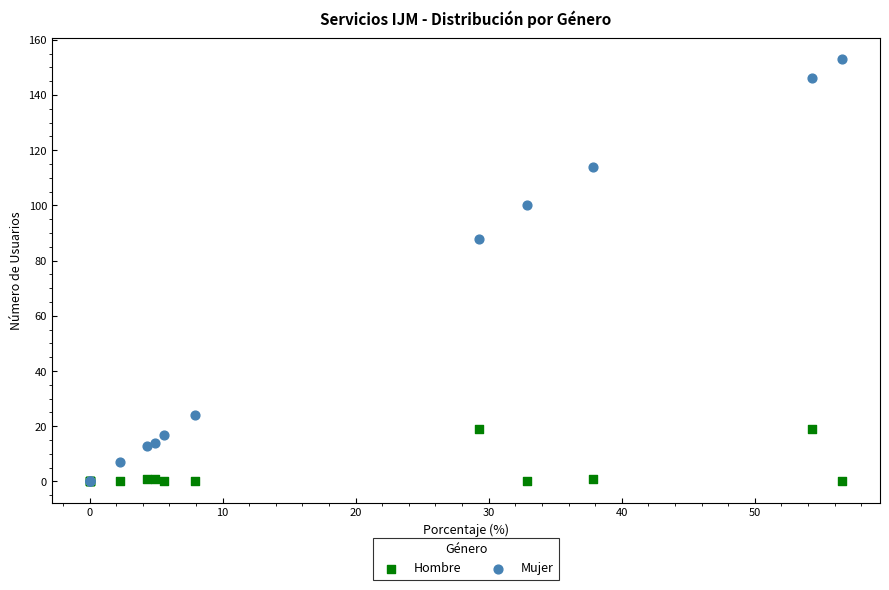

In the Mujer series, what Y value is closest to 76?

88